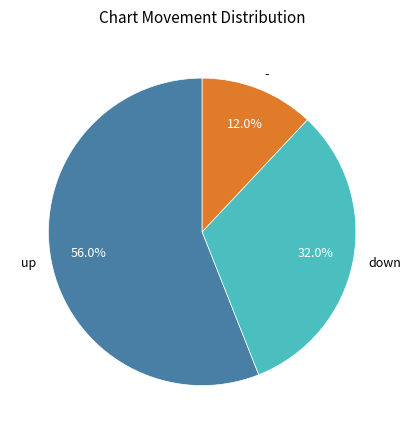

The down slice represents 32% of the pie. True or false?

True